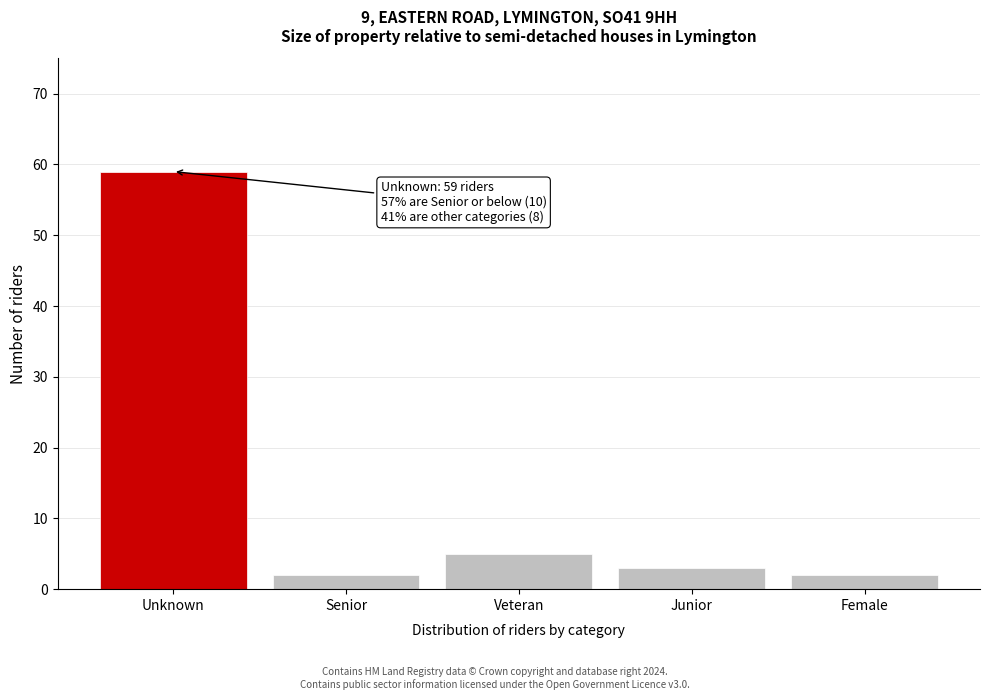

Reading left to right, transcribe all the data shown in this chart.

Unknown=59	Senior=2	Veteran=5	Junior=3	Female=2